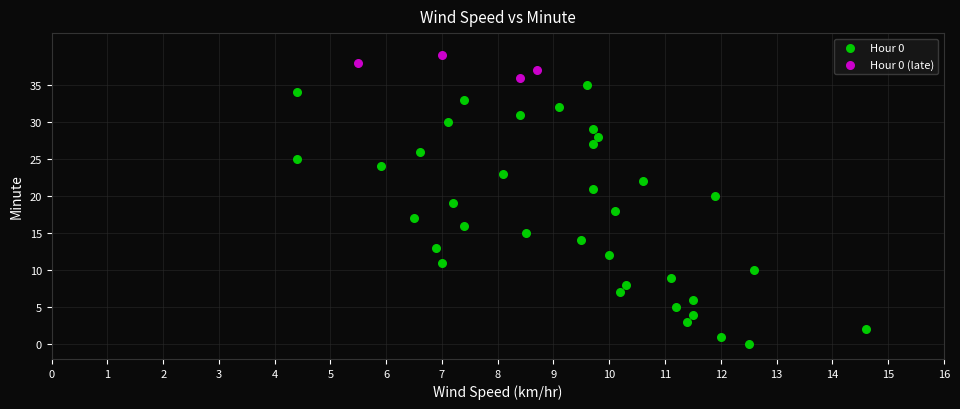

Which series has the widest spread of Y values?

Hour 0